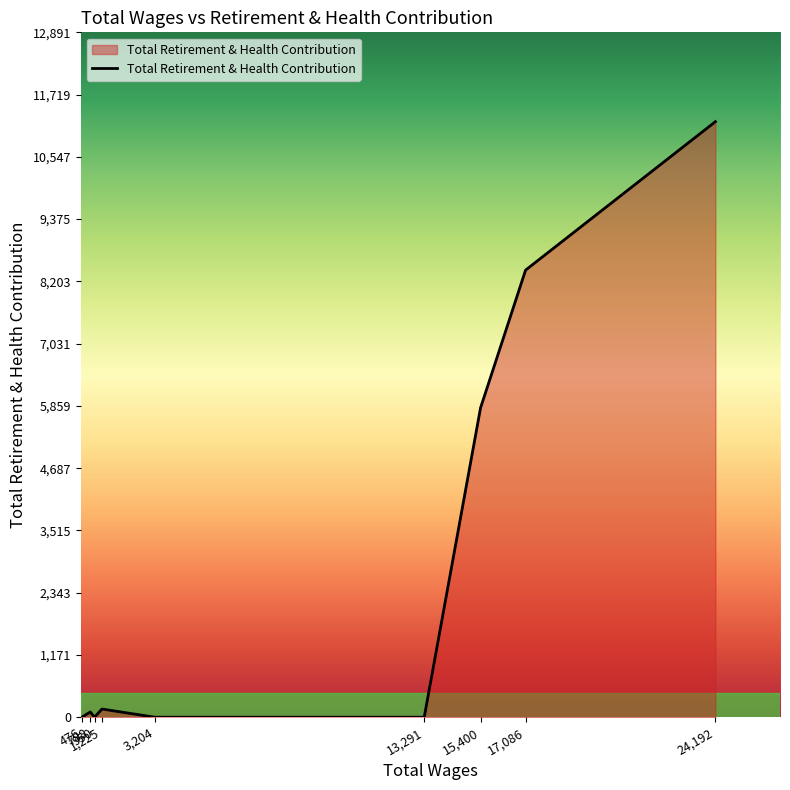

What is the maximum value shown in the chart?

11210